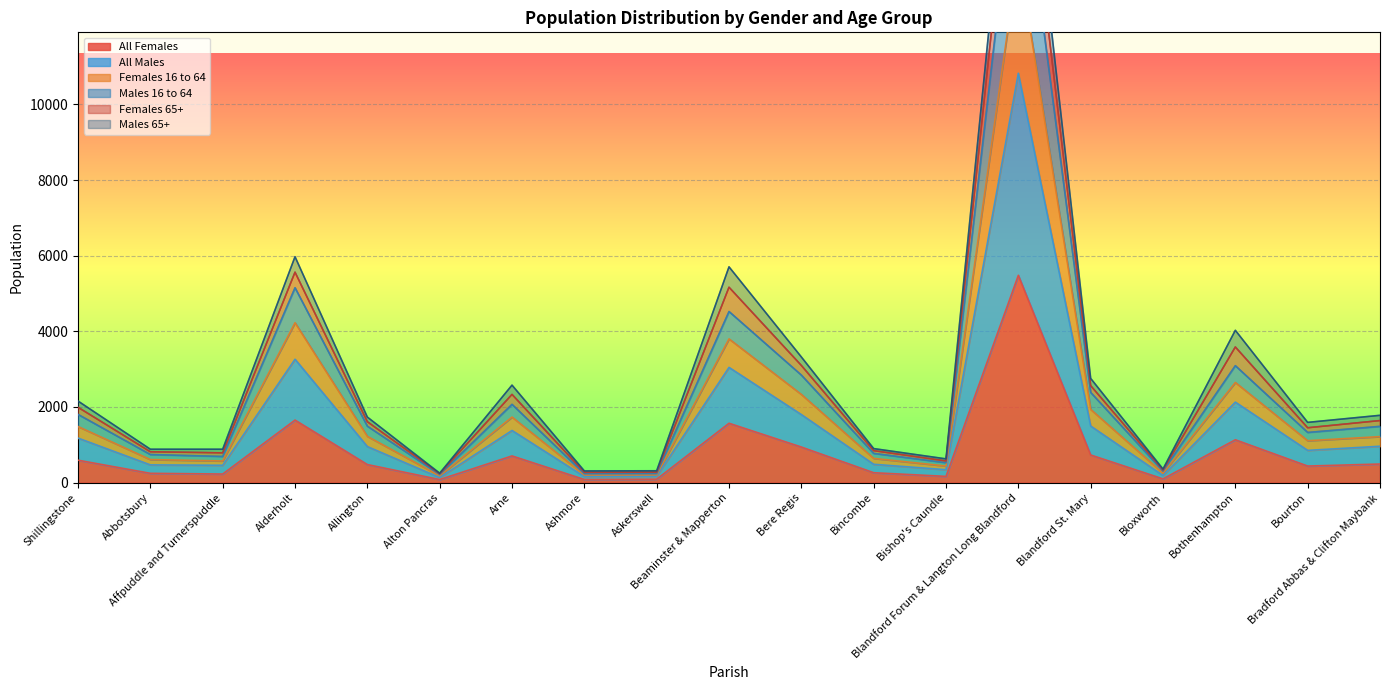

Is it true that All Males equals 152 at Bloxworth?

False